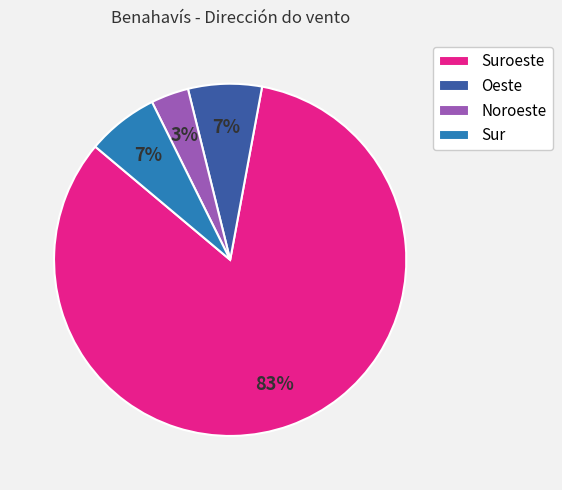

To the nearest percent, what percentage of the pie is Suroeste?

83%